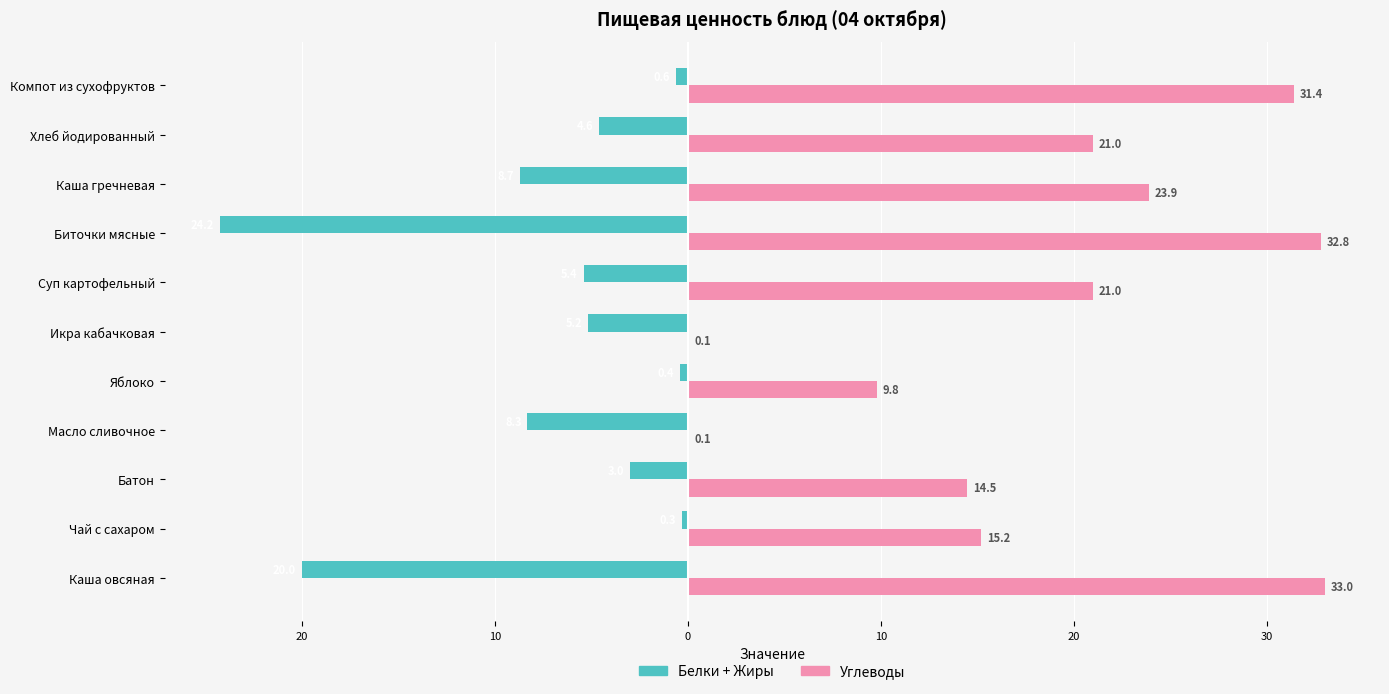

Which series has the largest range (max minus min)?

Углеводы